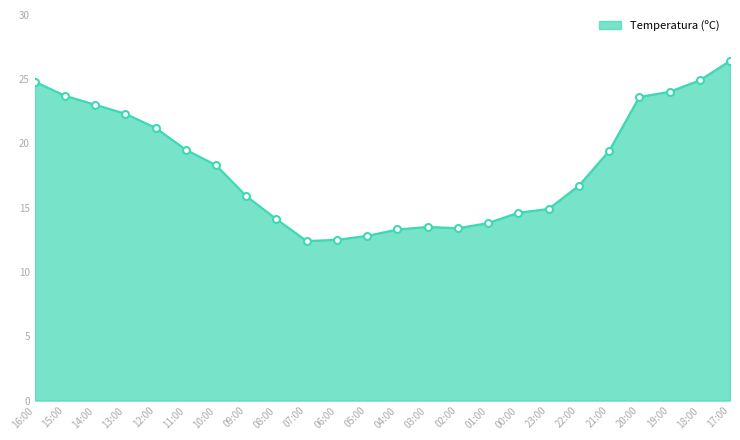

The chart shows a value of 20.9 at 01:00. True or false?

False